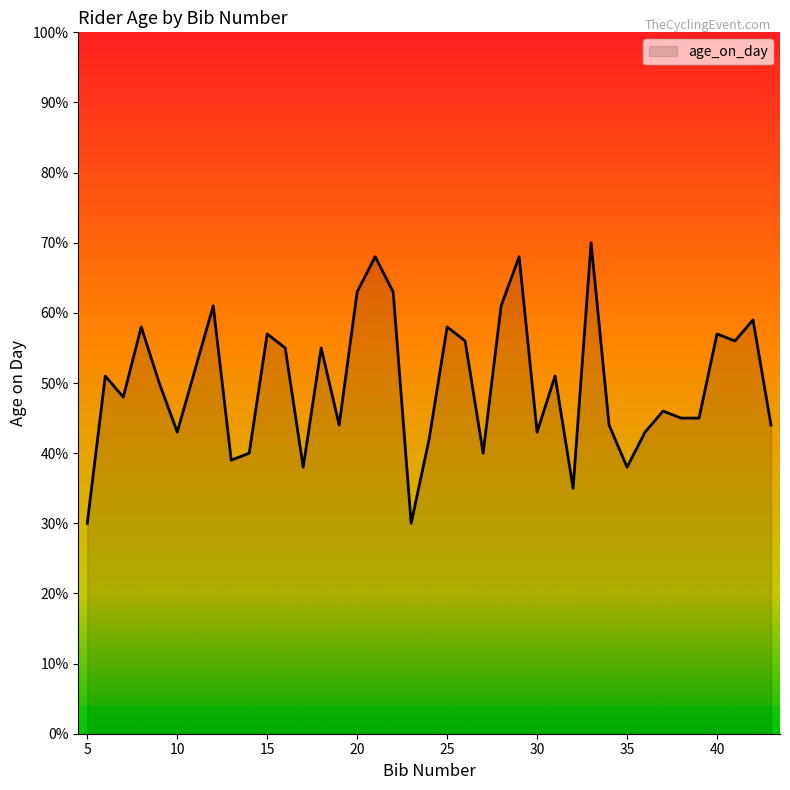

How many values are below 50?

19